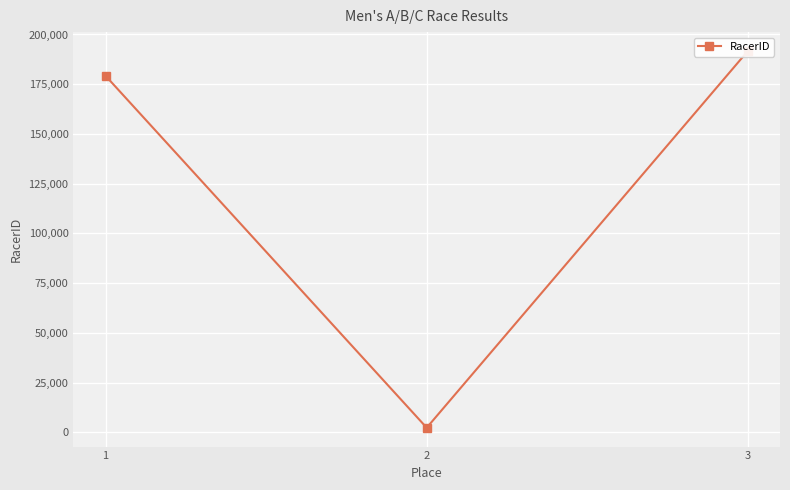

What is the value of the 1st point from the left?

179240